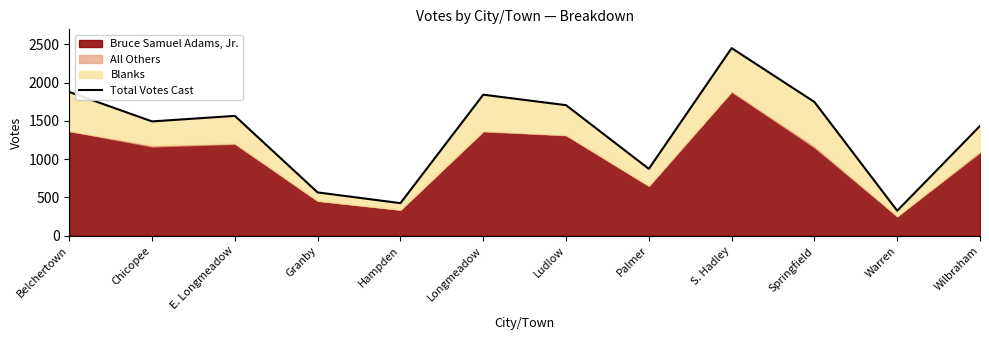

Rank the categories by value from lowest to highest.

Warren, Hampden, Granby, Palmer, Wilbraham, Chicopee, E. Longmeadow, Ludlow, Springfield, Longmeadow, Belchertown, S. Hadley